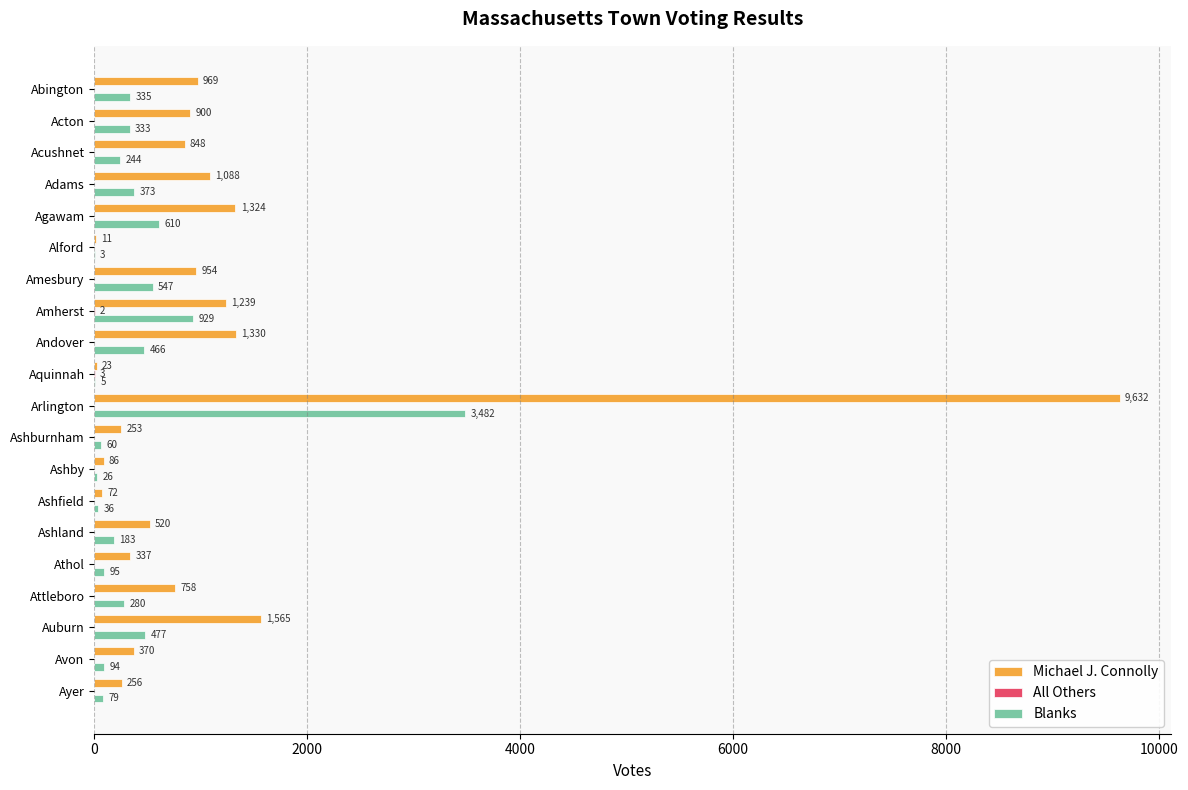

The Michael J. Connolly series shows 9632 at Arlington. True or false?

True